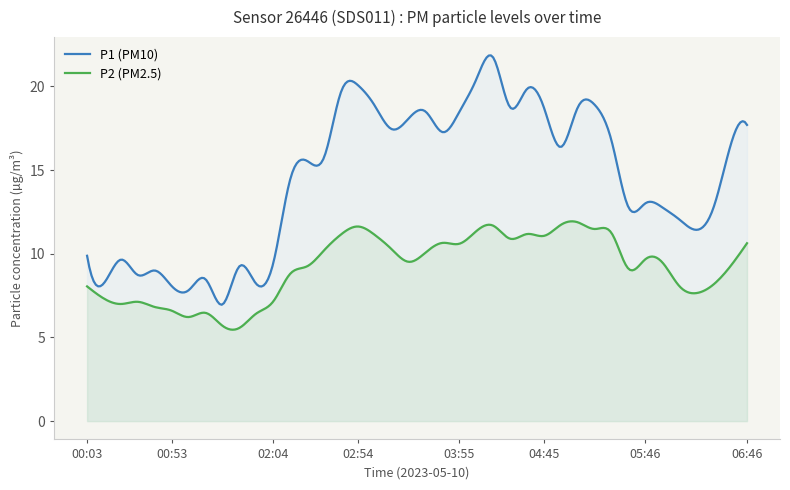

How many lines are shown in the chart?

2